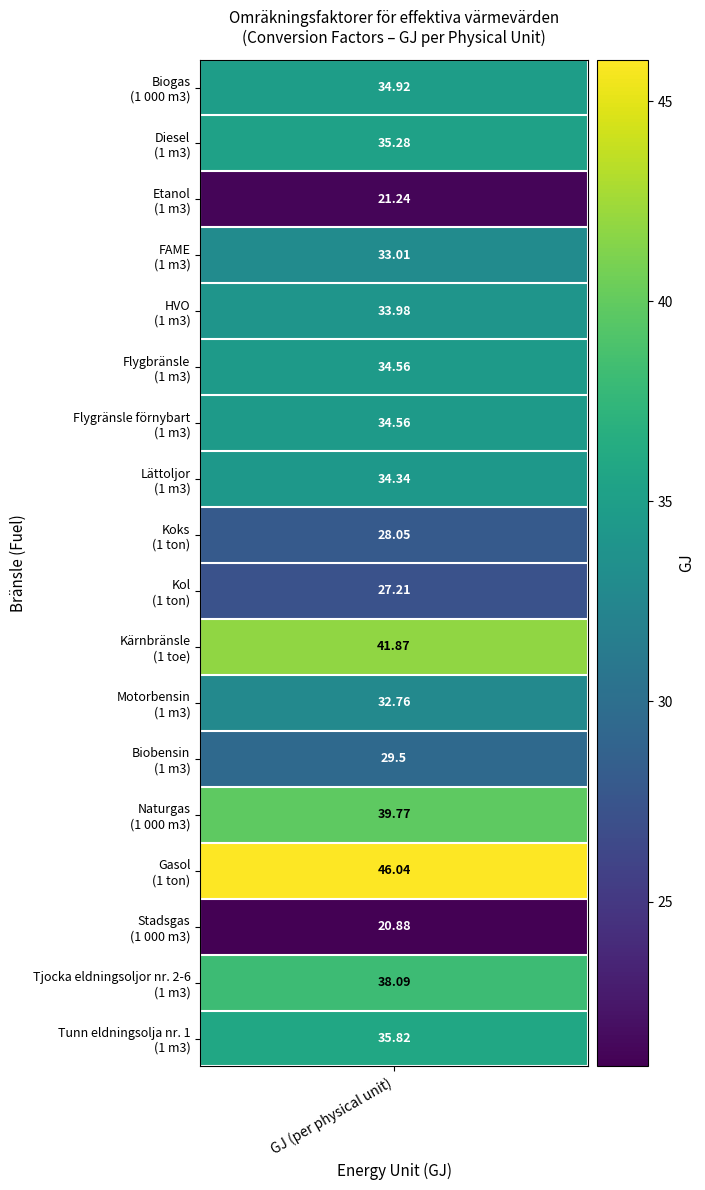

What is the difference between the second highest and second lowest values?

20.6